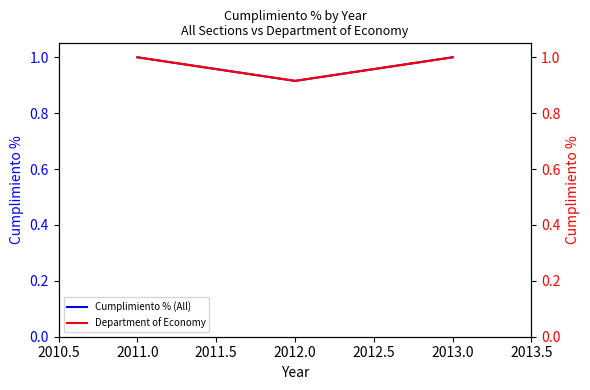

Count the number of categories in the chart.

3